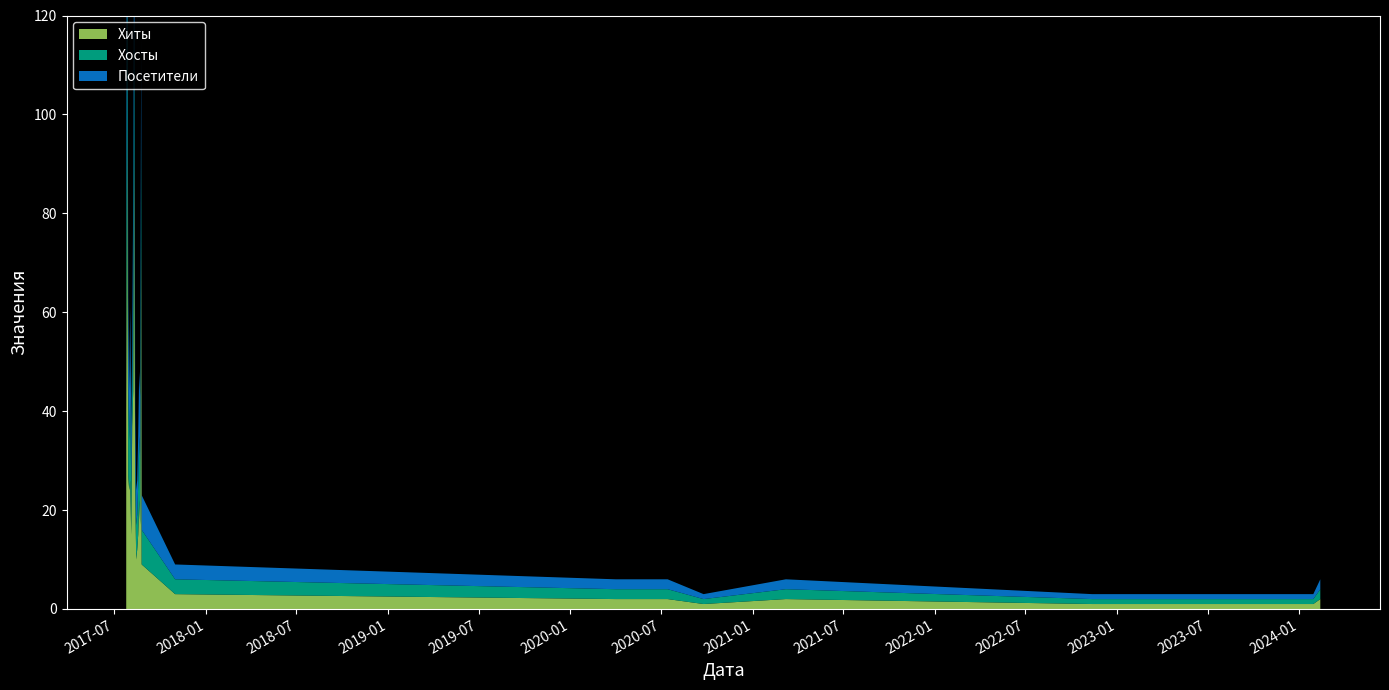

Reading left to right, transcribe all the data shown in this chart.

Хиты: 40	99	27	24	26	15	37	44	93	24	10	12	15	22	17	75	9	3	2	2	1	2	1	1	2
Хосты: 27	36	18	10	17	10	8	19	27	7	7	7	10	13	13	21	7	3	2	2	1	2	1	1	2
Посетители: 27	34	18	10	18	11	9	21	25	9	7	7	10	13	13	21	7	3	2	2	1	2	1	1	2